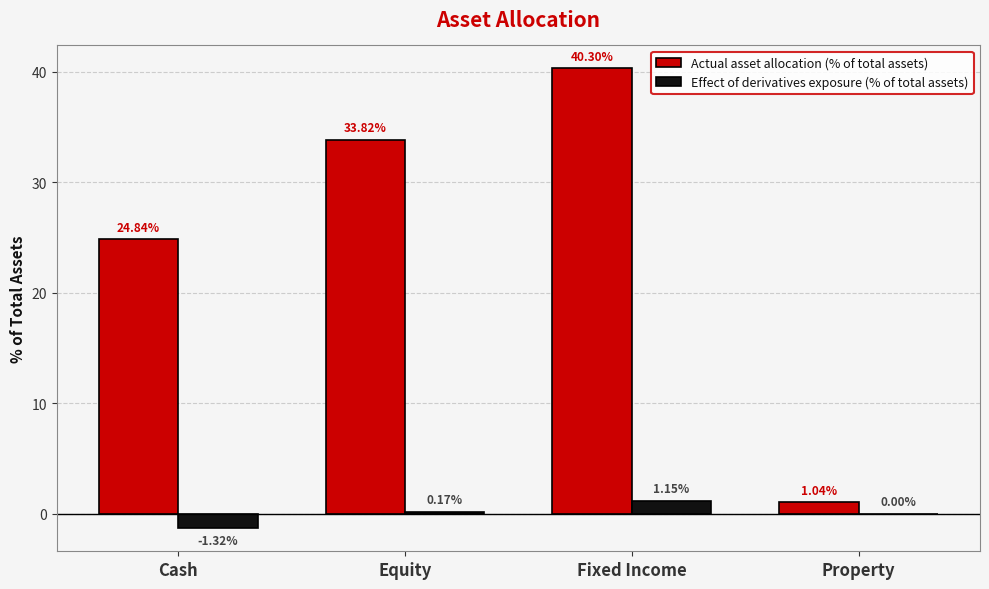

At which category is the sum across all series the highest?

Fixed Income